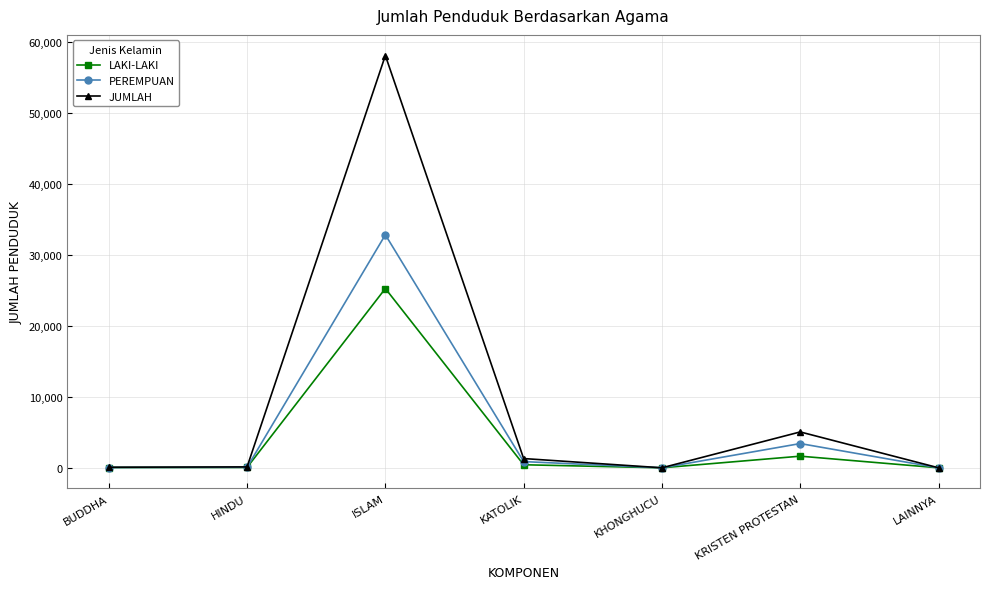

At which category is the sum across all series the highest?

ISLAM